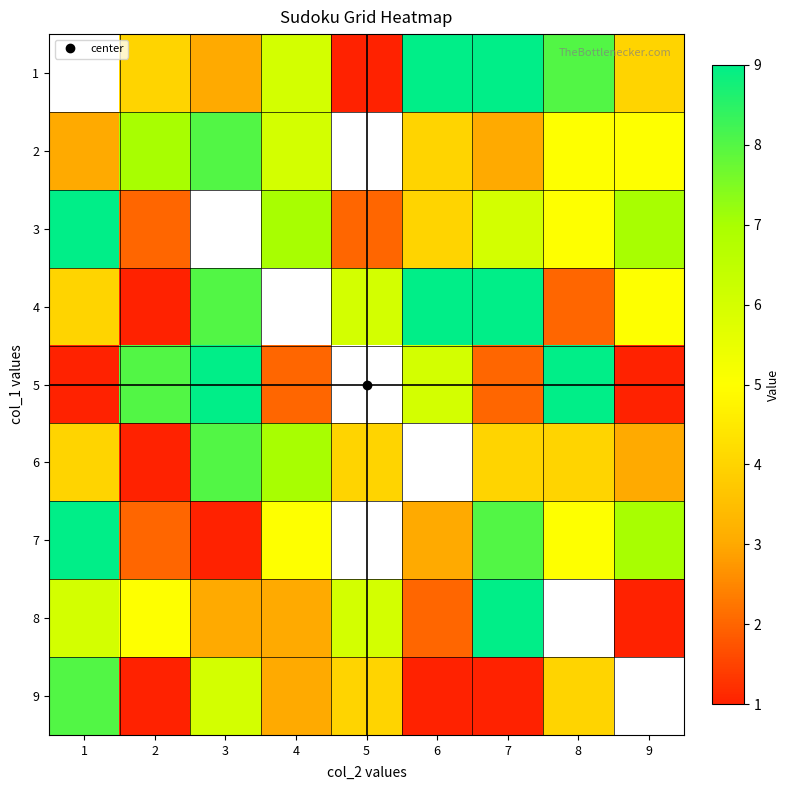

Which category has the lowest value in the 5 series?

1